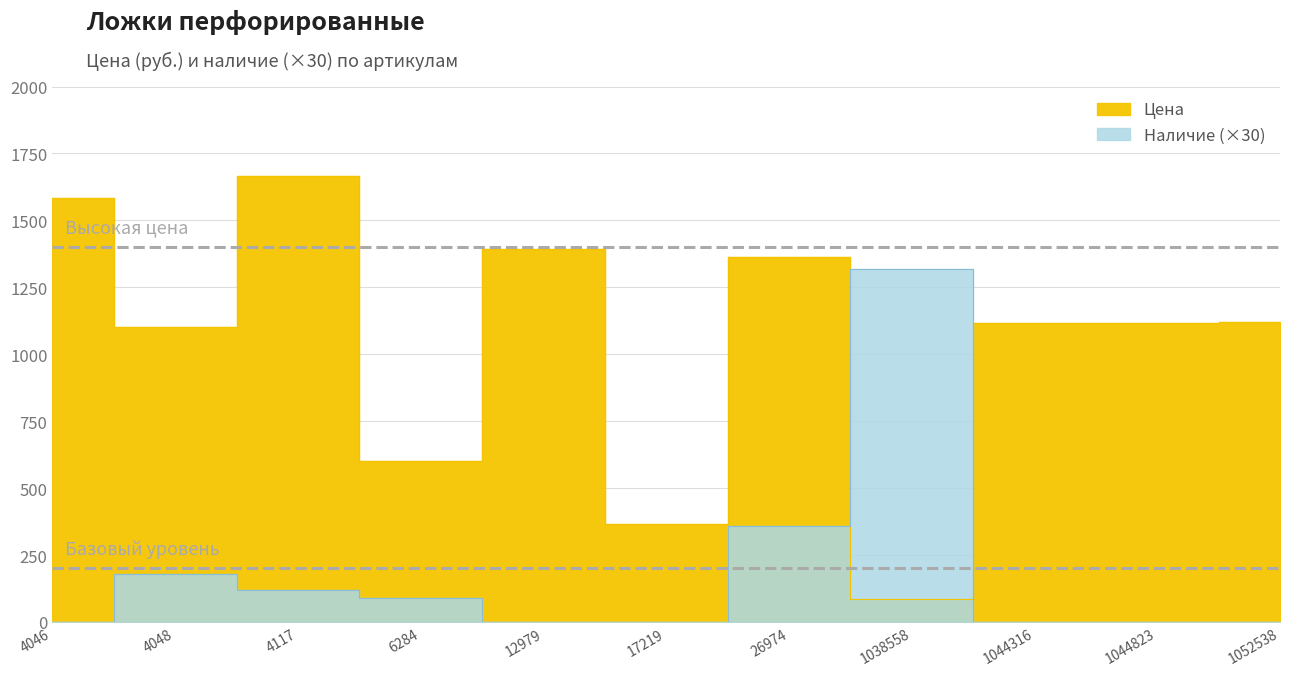

Between which two adjacent categories do Наличие and Цена first intersect?

26974 and 1038558